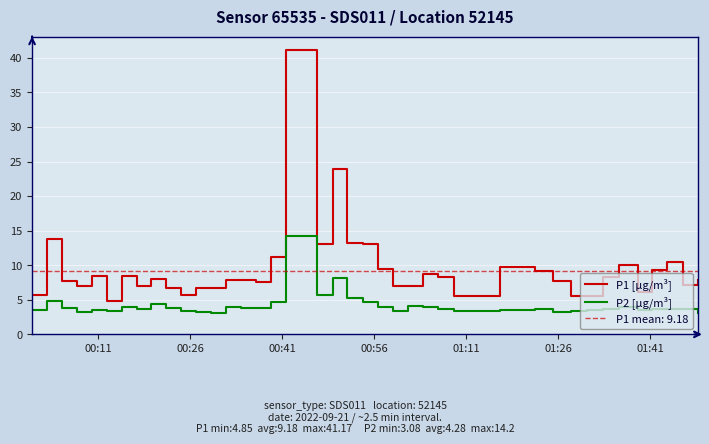

What is the value of the P2 [µg/m³] point at the 3rd from the left?

3.8